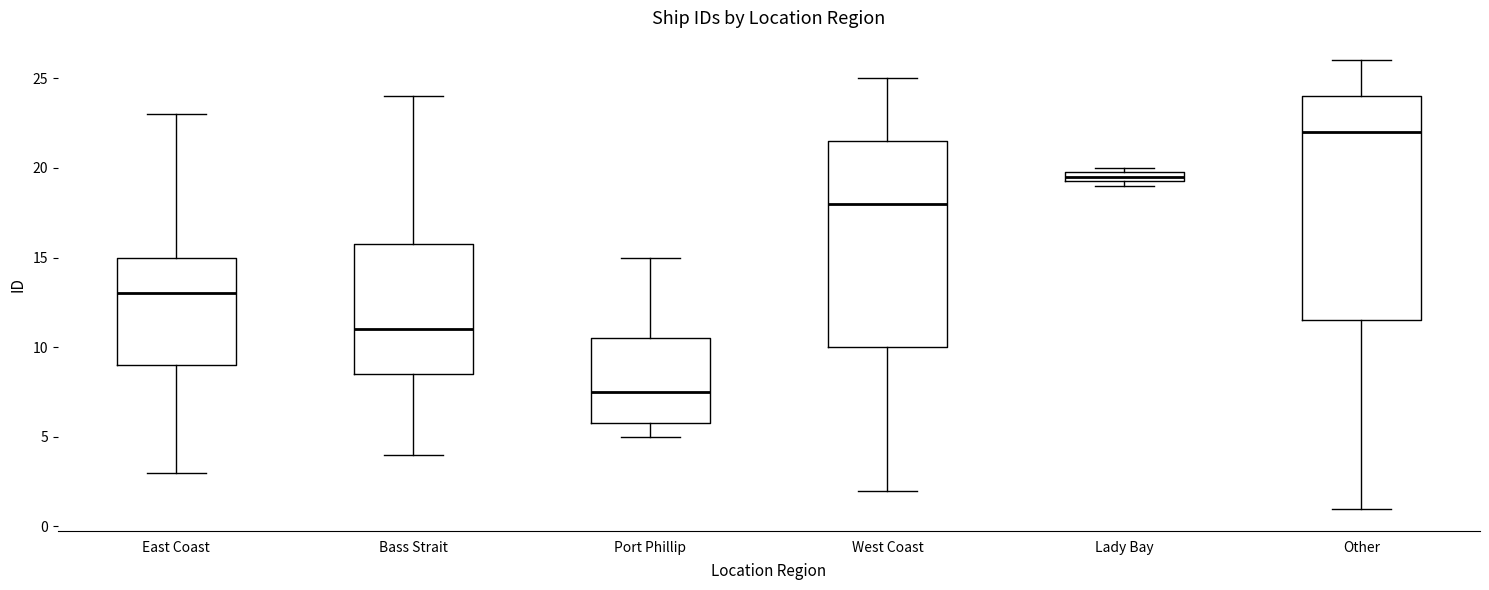

Which box is the tallest, from its lower edge to its upper edge?

Other